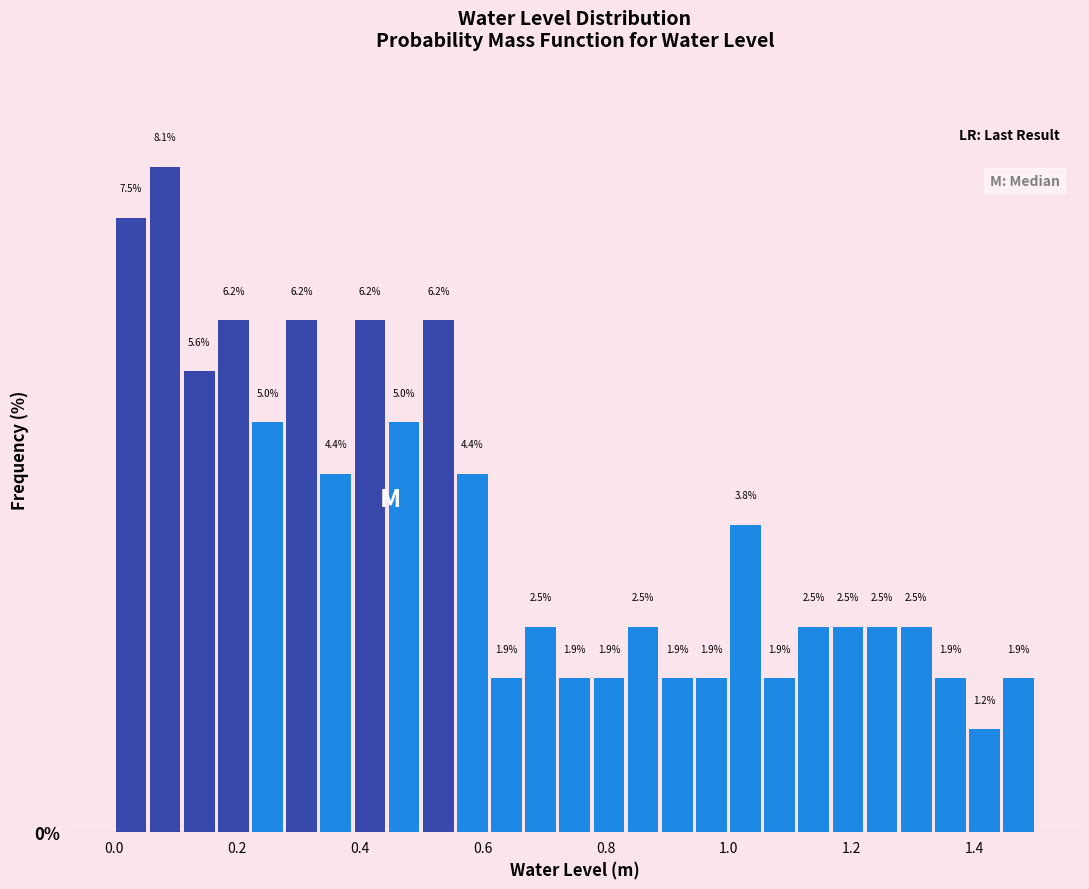

Around what value on the x-axis is the tallest bar? Give the approximate position of its centre, as read against the axis.

0.08